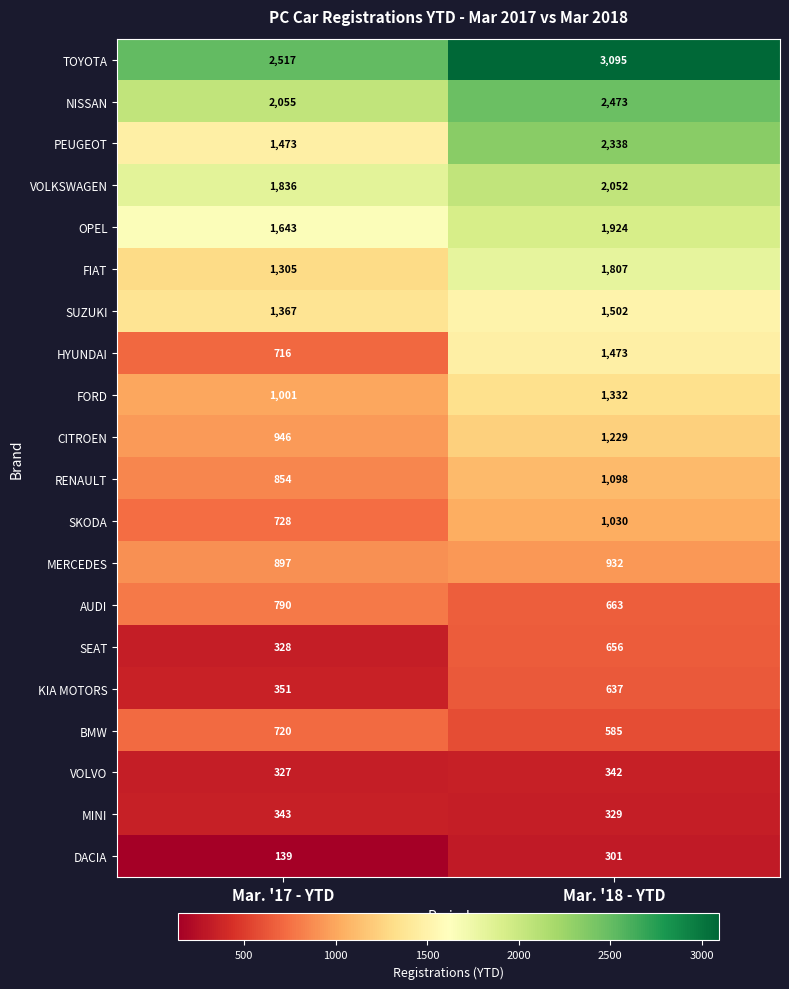

Which series has the largest range (max minus min)?

PEUGEOT